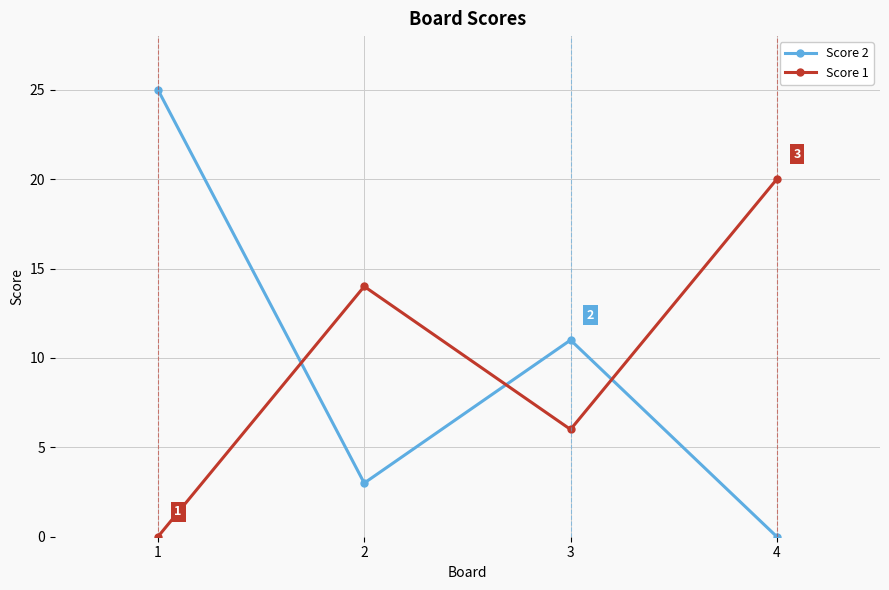

At which label does Score 2 first exceed 11?

1